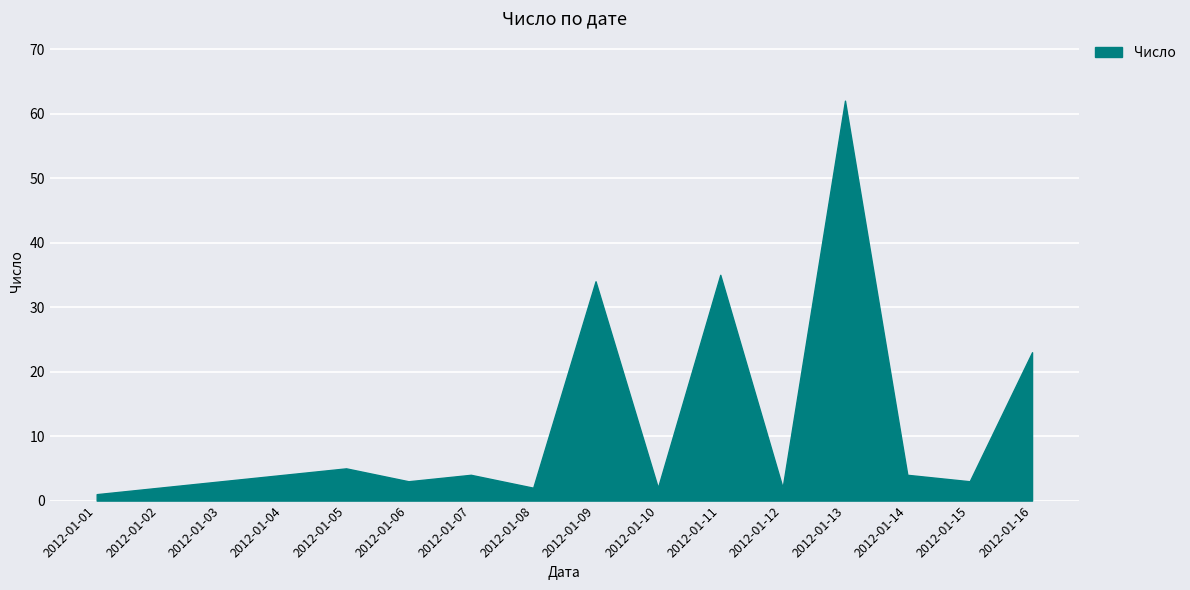

Which label corresponds to the largest value in the chart?

2012-01-13